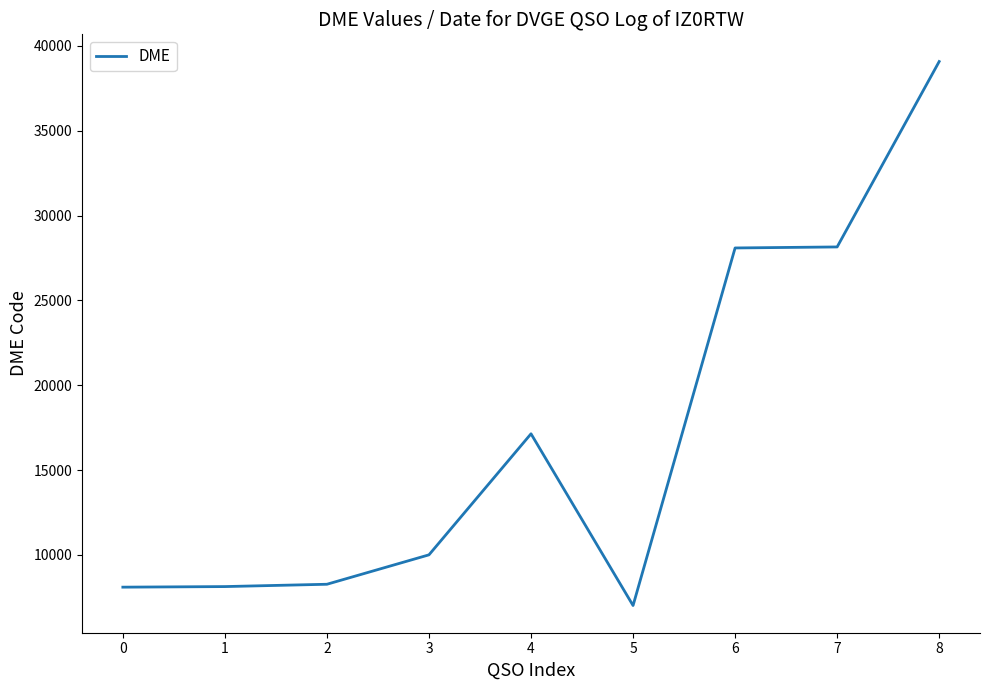

What is the ratio of the value at 0 to the value at 2?

1.0